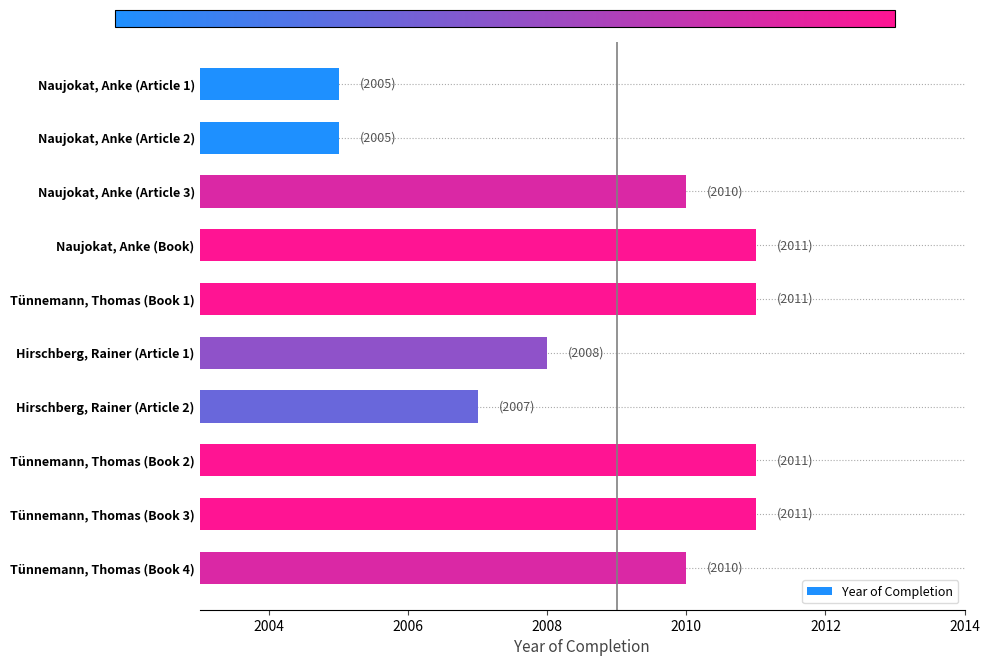

What is the label of the 8th bar from the bottom?

Naujokat, Anke (Article 3)